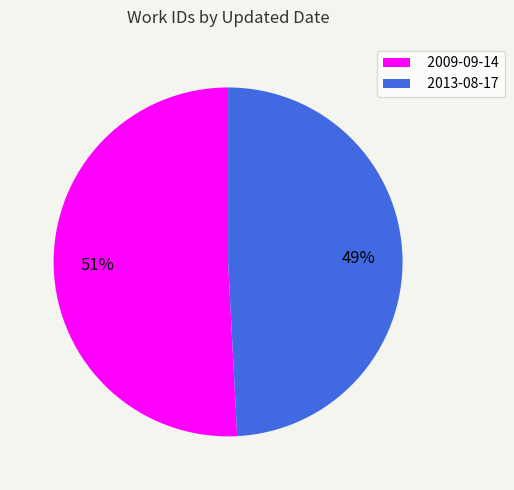

What is the smallest slice in the pie chart?

2013-08-17